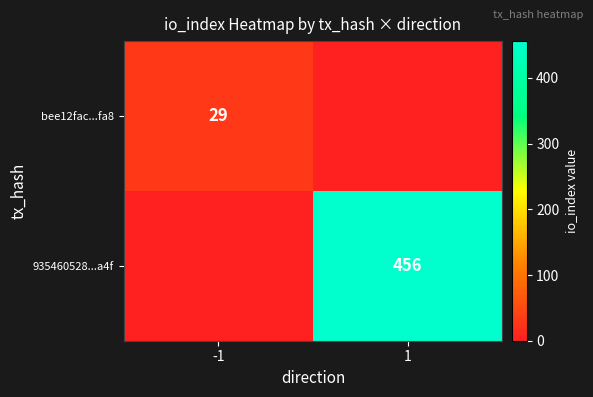

How many data points does each series have?

2